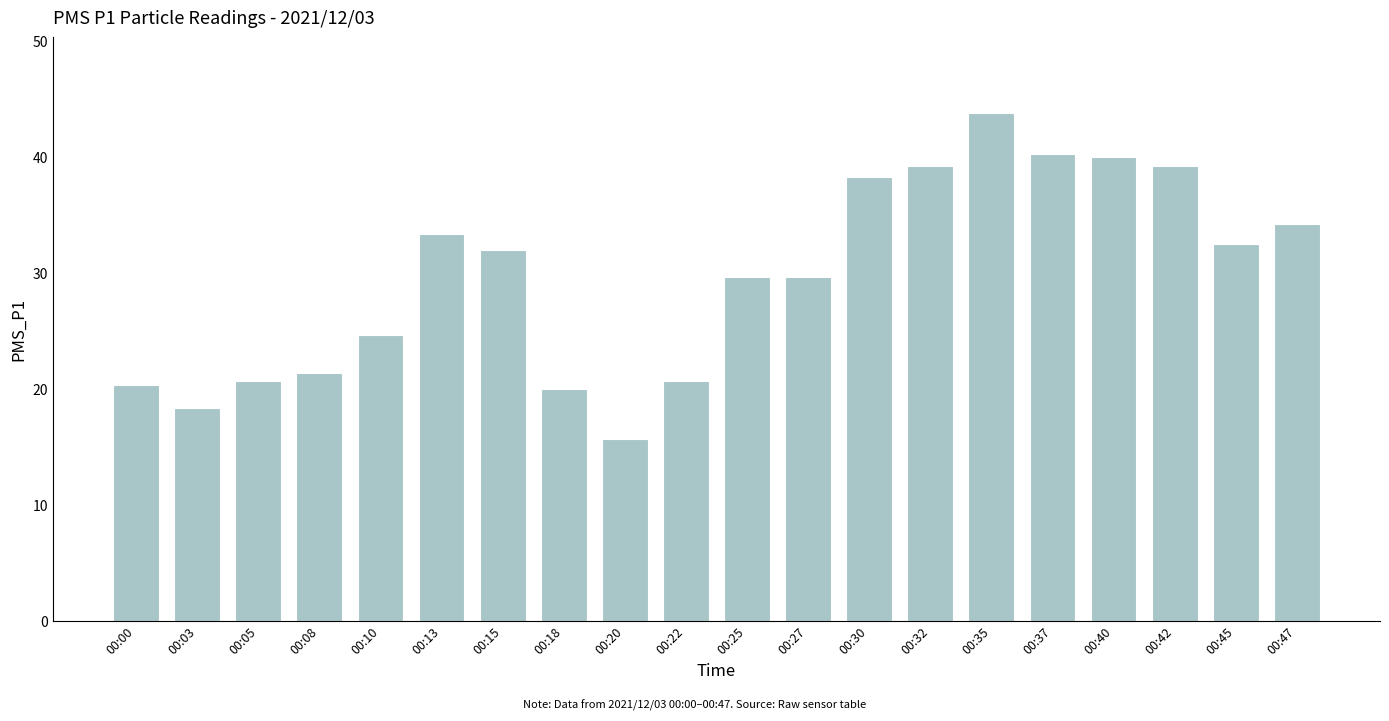

What is the smallest value displayed?

15.7